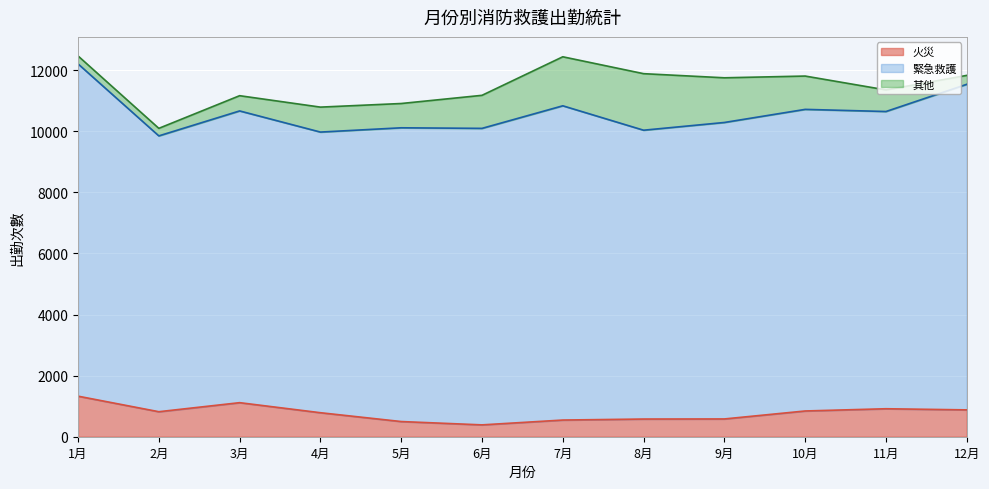

What is the value of the 火災 point at the 10th from the left?

843